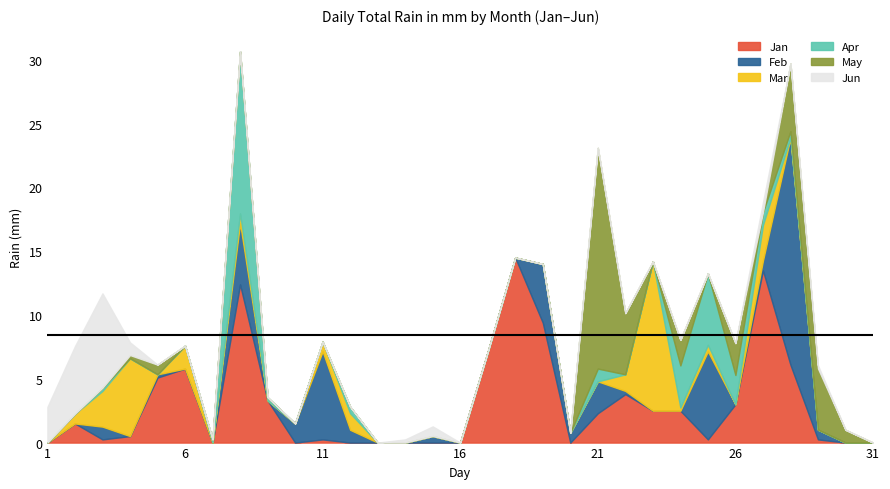

The Feb series shows 27.9 at 27. True or false?

False